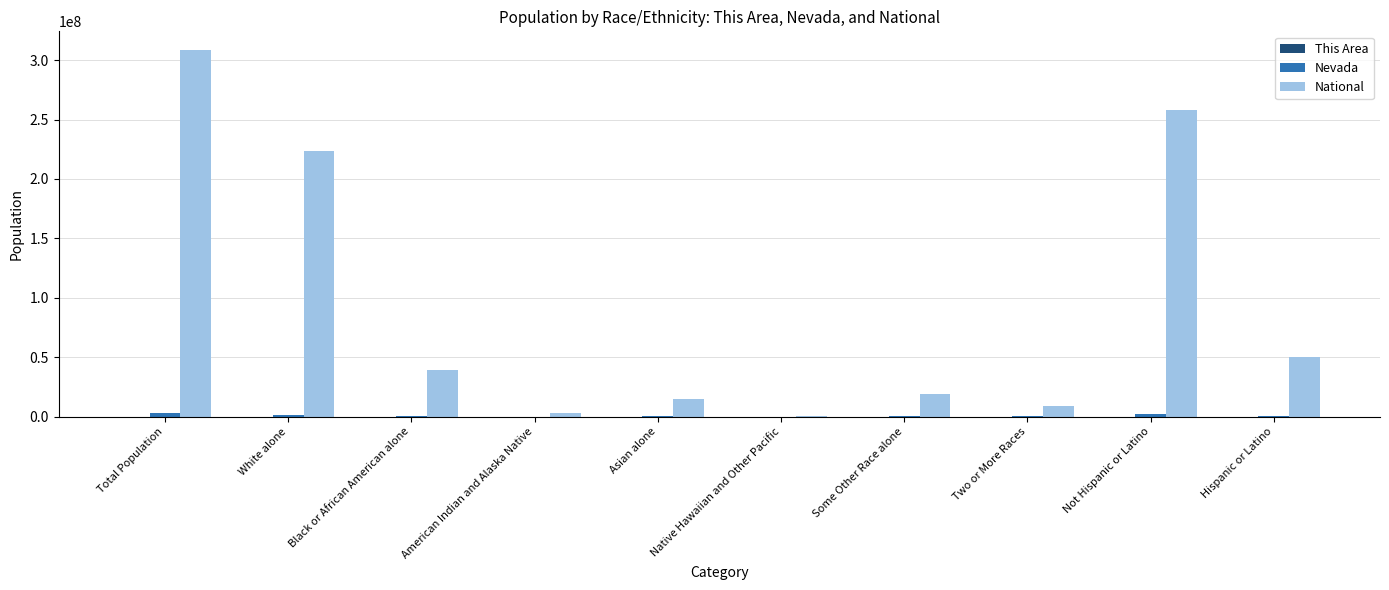

Is it true that National equals 38929319 at Black or African American alone?

True